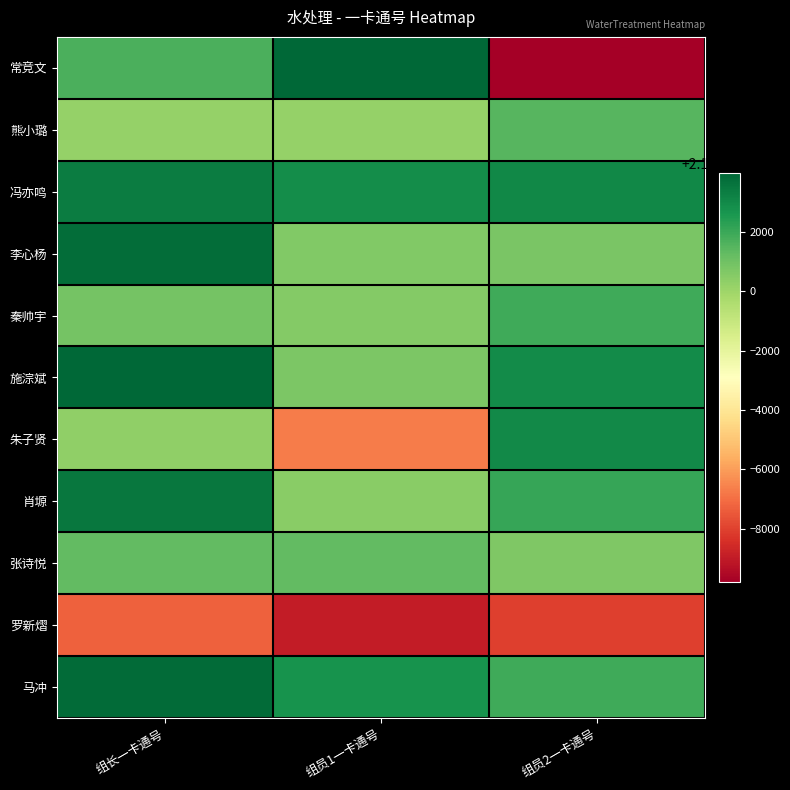

What is the total value across all series at 组员1一卡通号?

2345197803